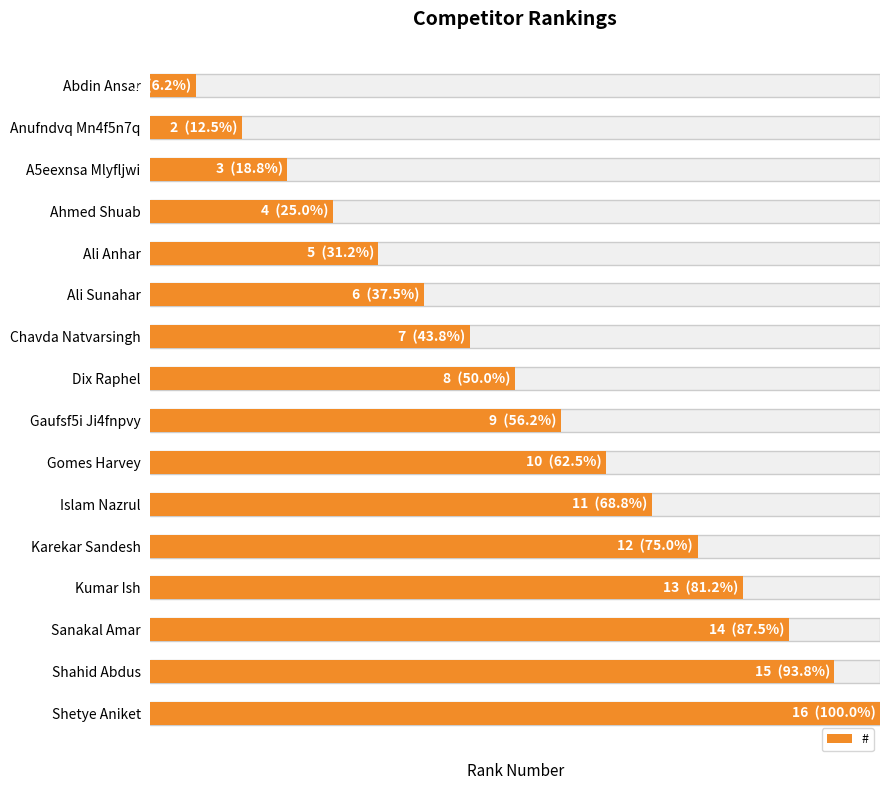

True or false: the data shows 10 at Gomes Harvey.

True